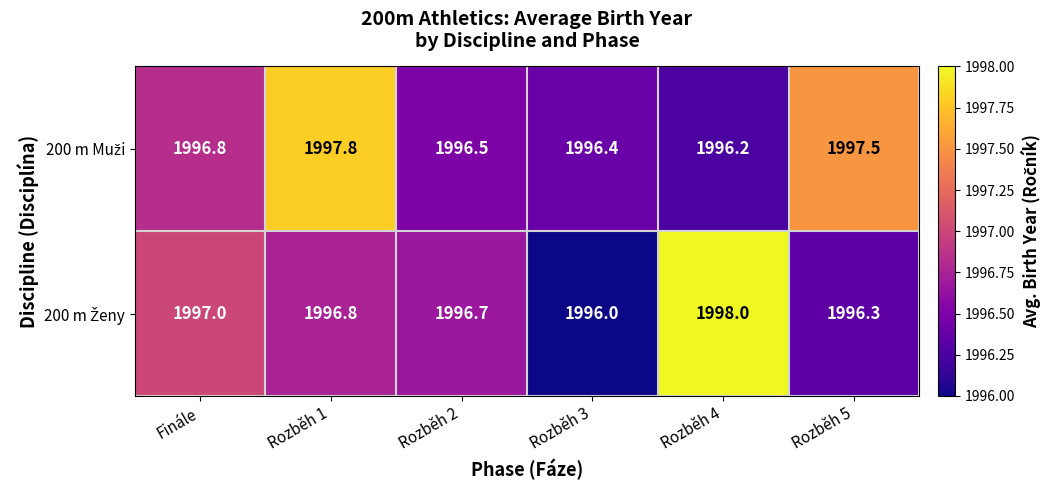

At which category is the sum across all series the highest?

Rozběh 1